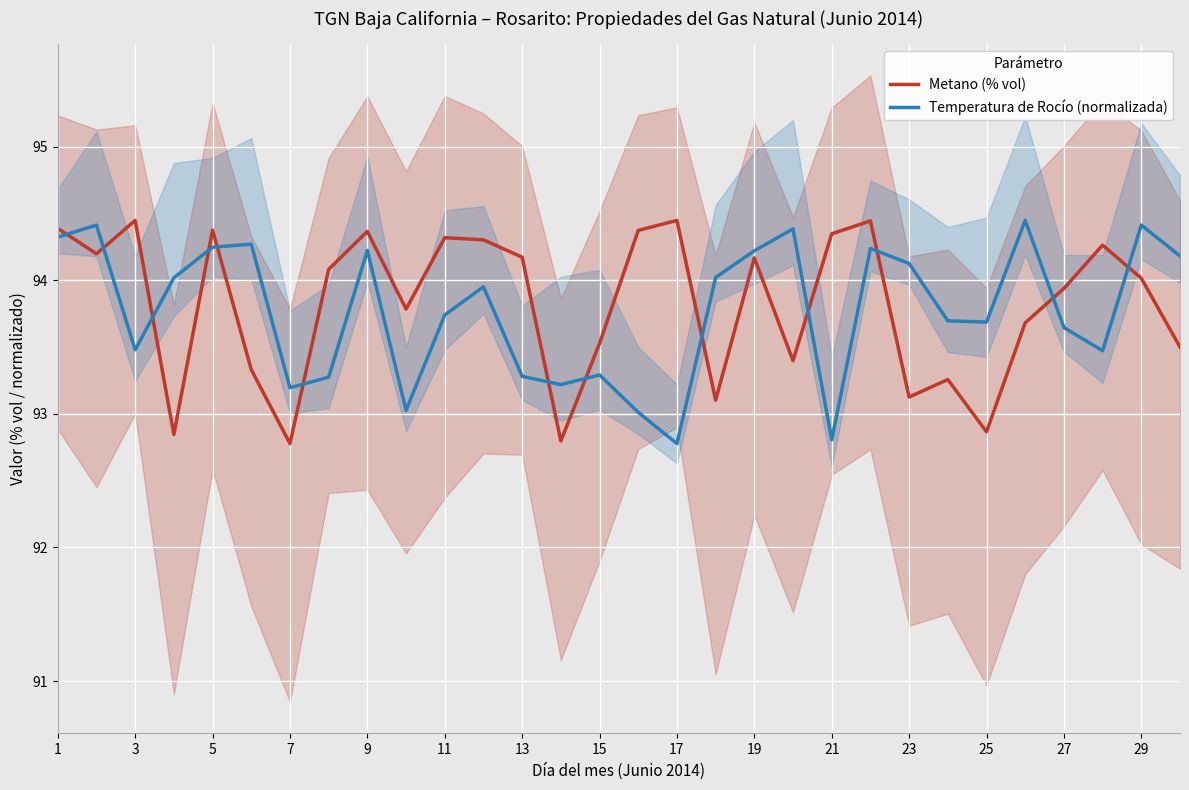

True or false: Metano (% vol) has a value of 160.1 at 21.

False